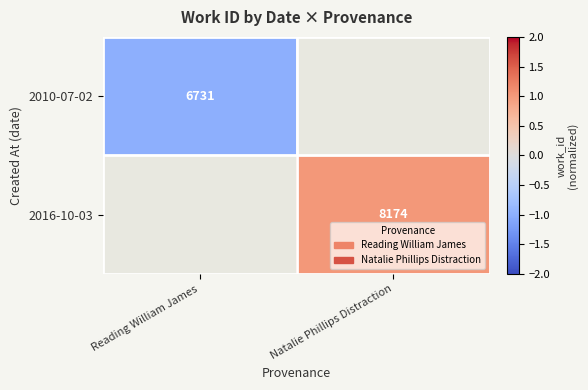

The 2010-07-02 series shows 2885 at Reading William James. True or false?

False